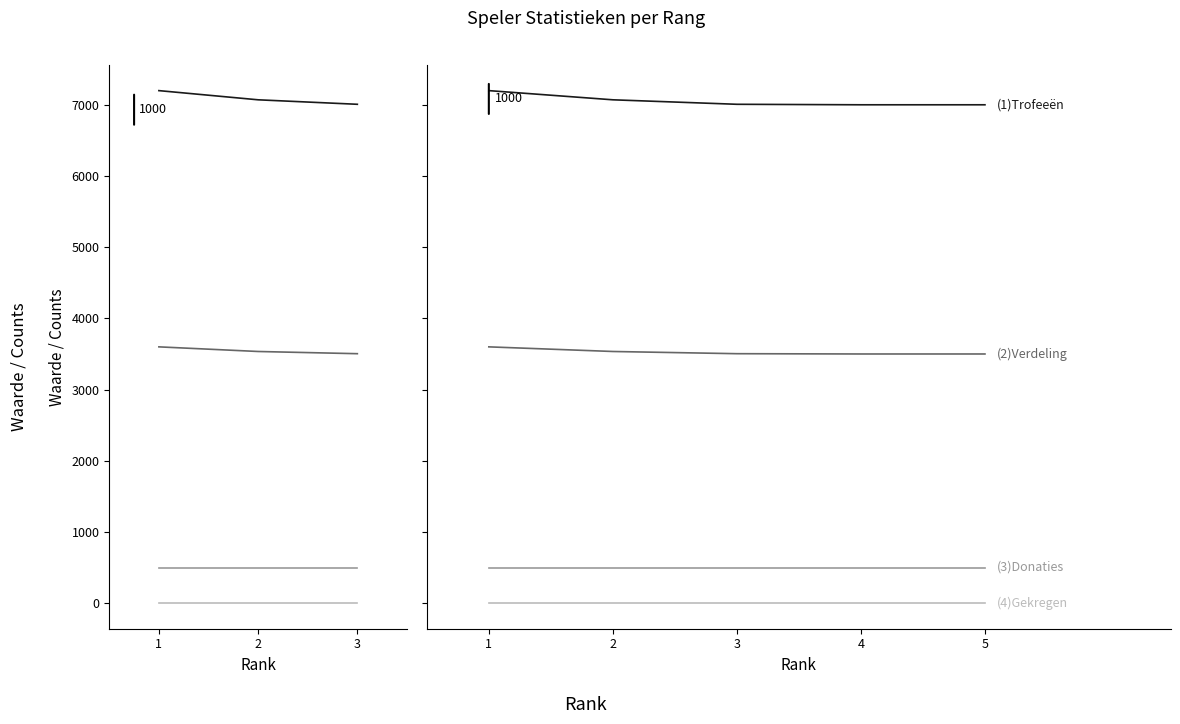

Reading left to right, what are all the values shown in this chart?

Trofeeën: 7200	7071	7008	7001	7001
Verdeling: 3600	3535	3504	3500	3500
Donaties: 500	500	500	500	500
Gekregen: 0	0	0	0	0